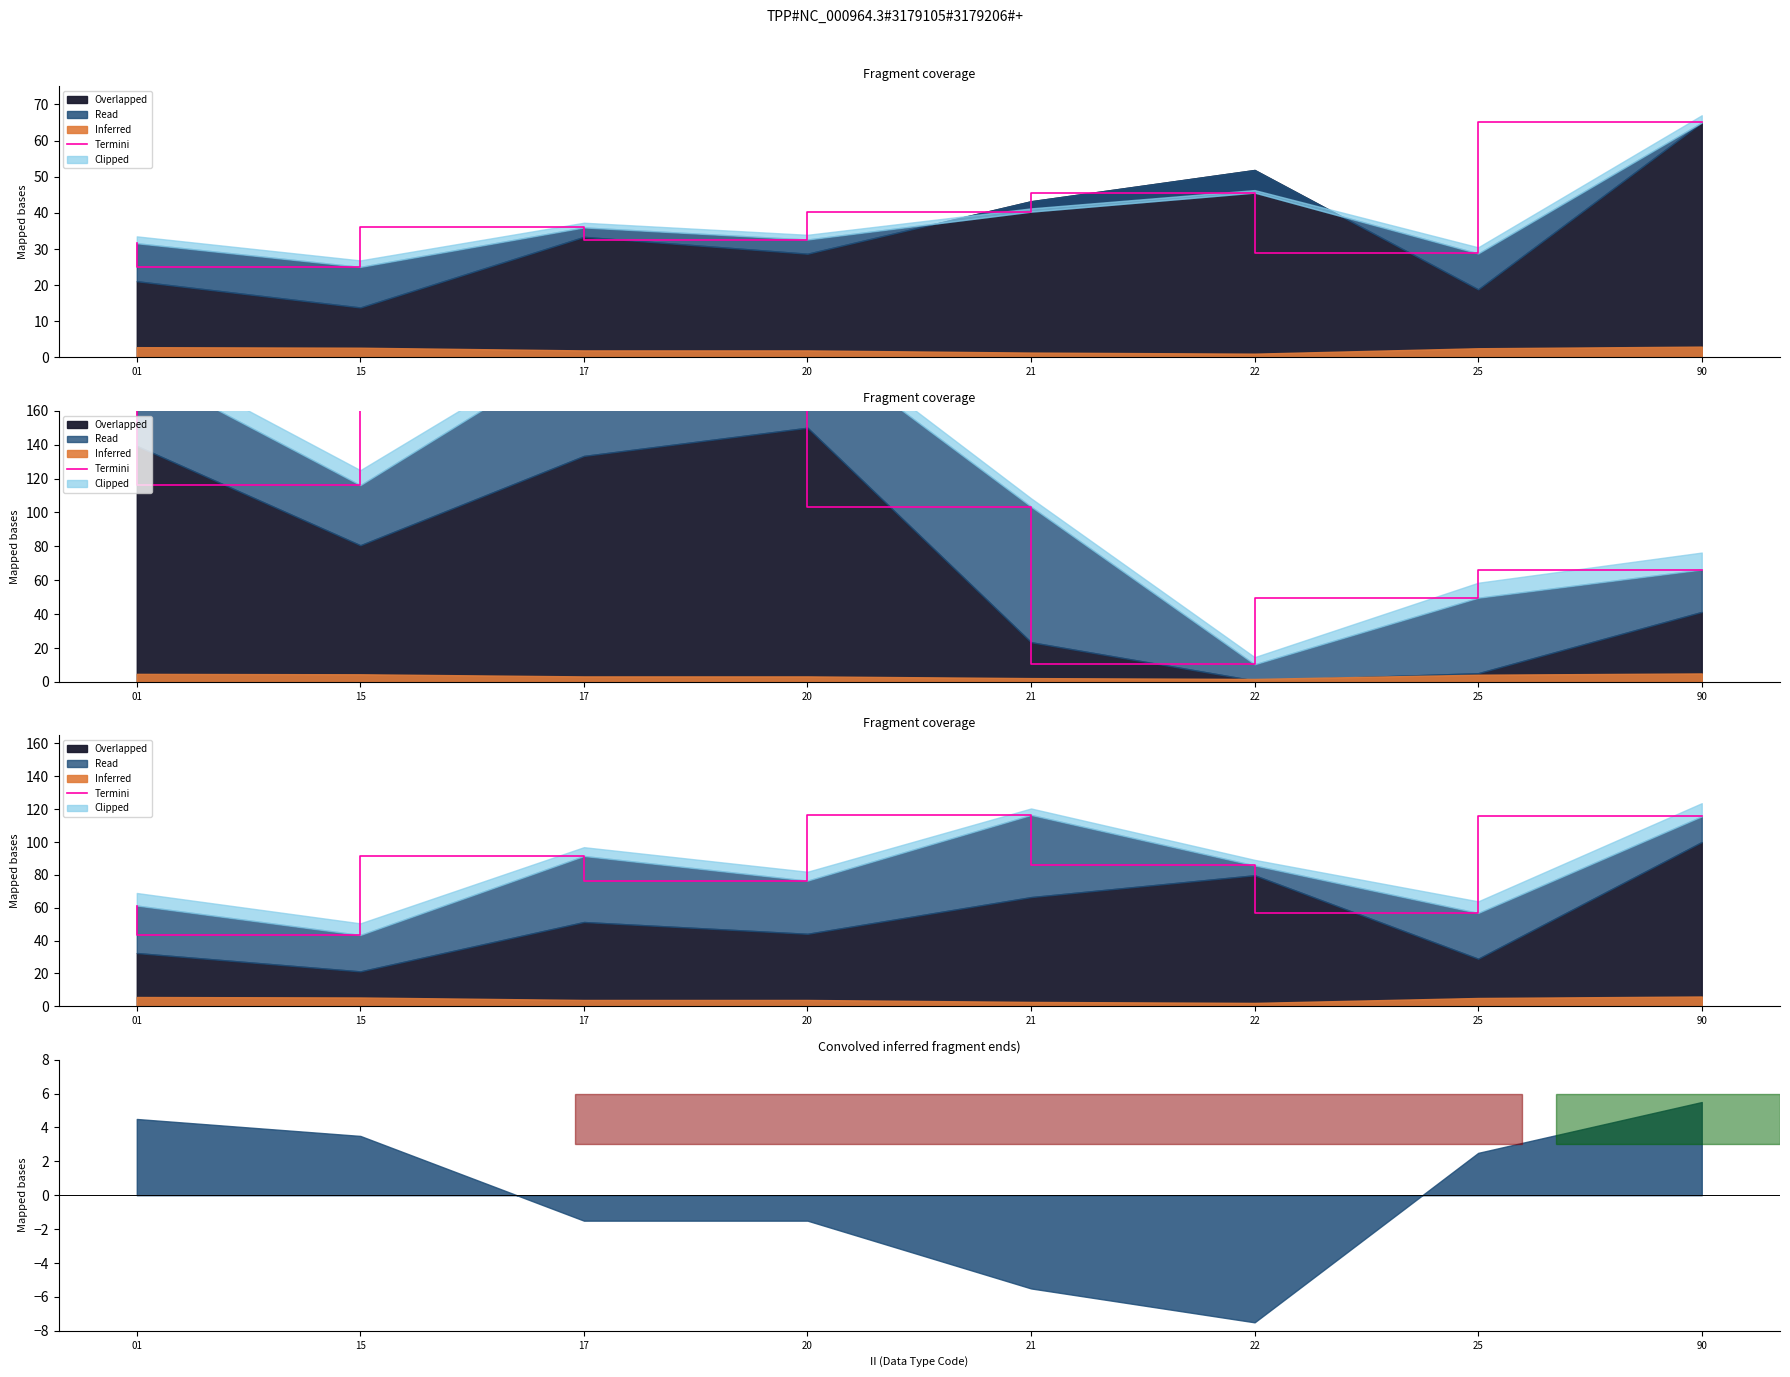

Approximately how many times larger is the value at 15 compared to 25?

0.8